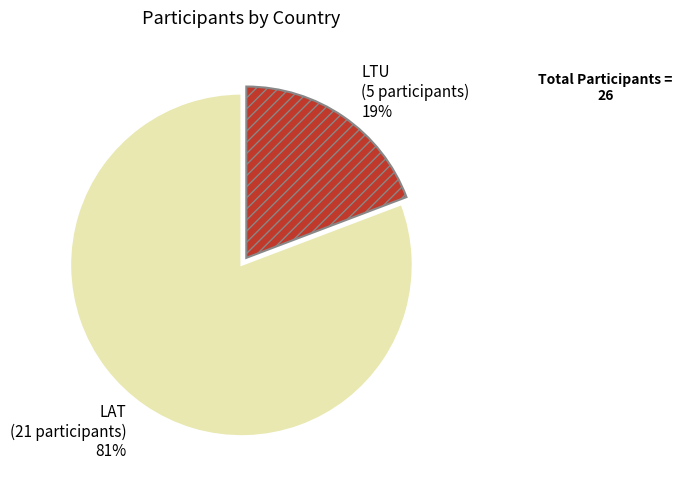

Count the number of slices in the pie.

2